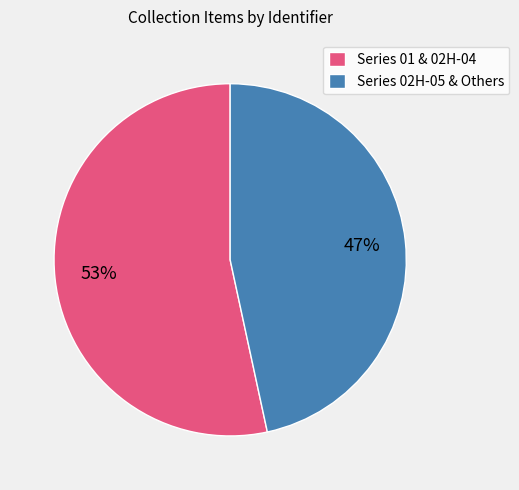

The Series 01 & 02H-04 slice represents 53% of the pie. True or false?

True